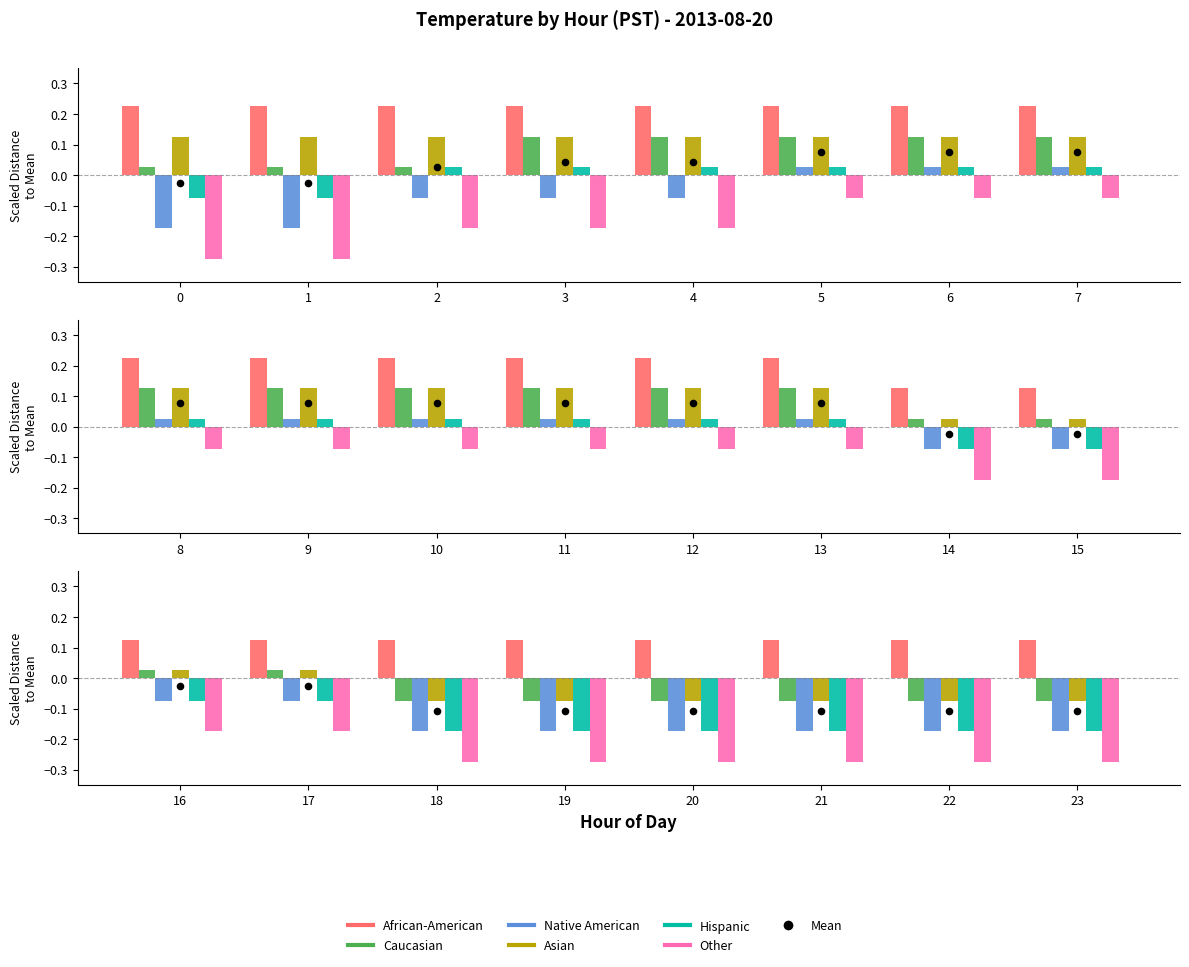

Which series has the largest Y range (max minus min)?

Other